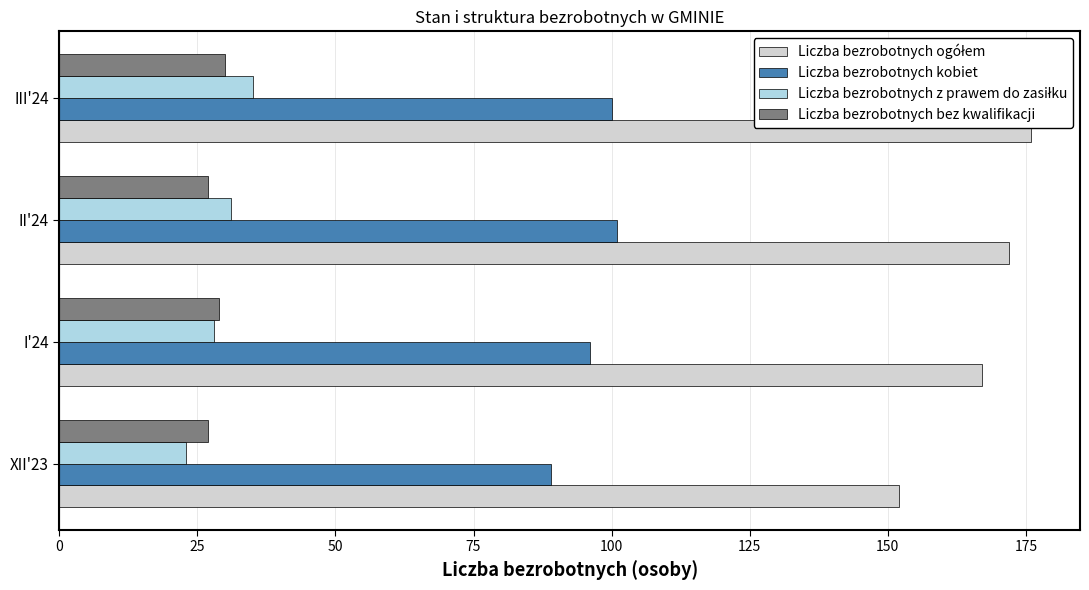

What is the smallest value displayed?

23